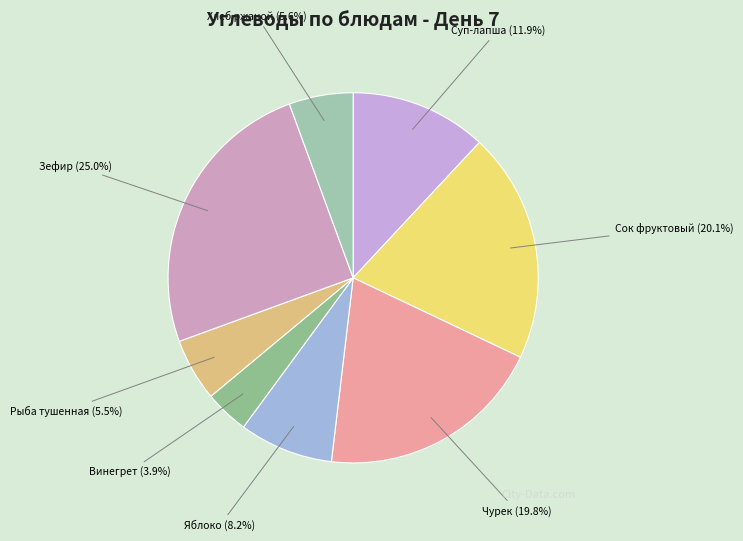

Count the number of slices in the pie.

8